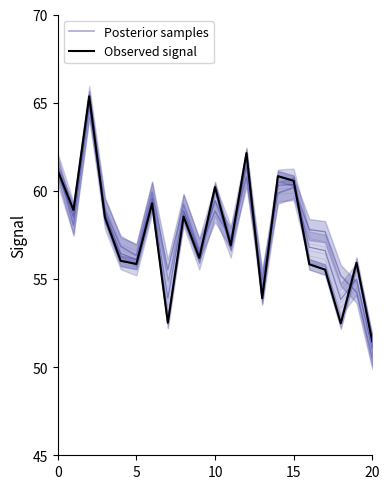

What is the label of the 9th point from the left?

8